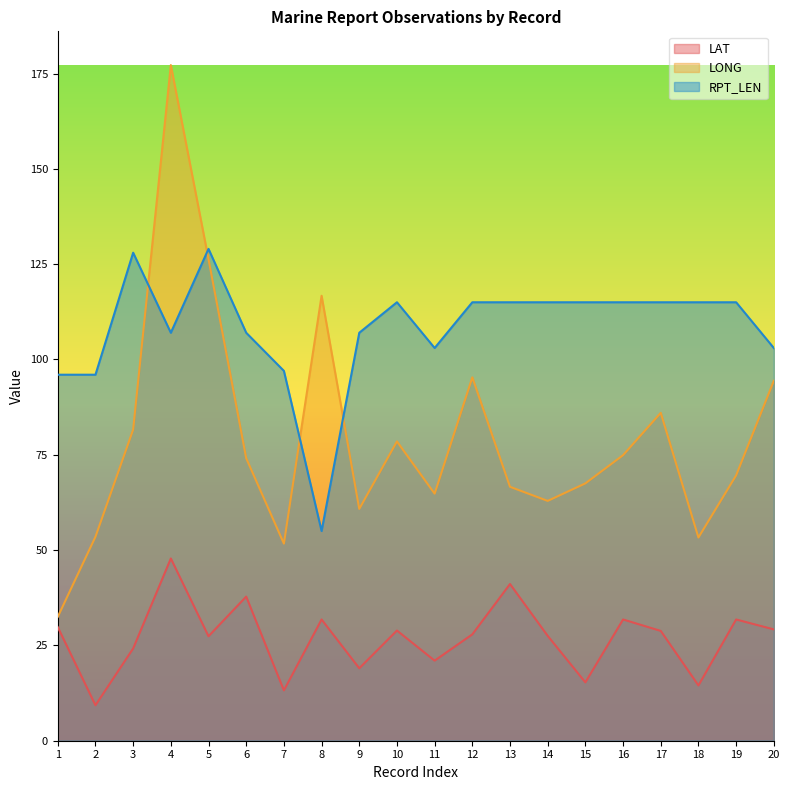

The value of LAT at 4 is 16.5. True or false?

False